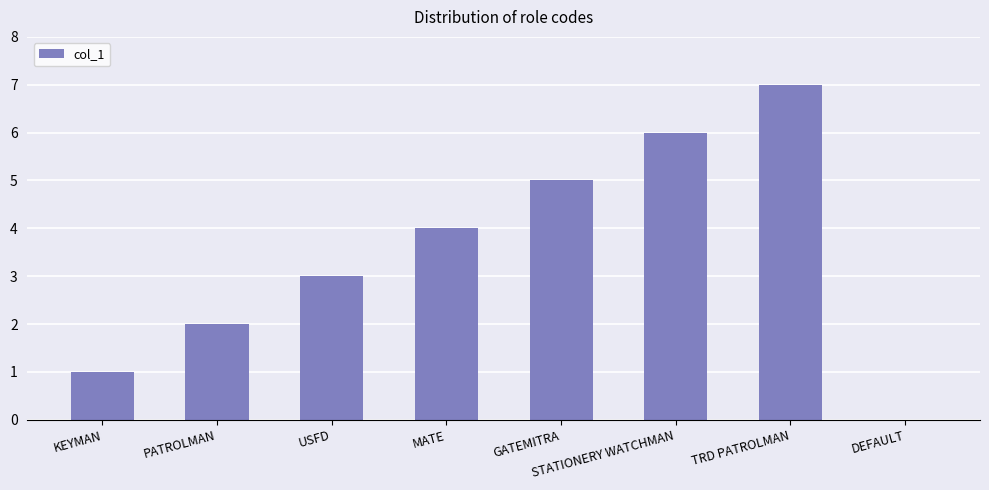

How many positive values are there?

7